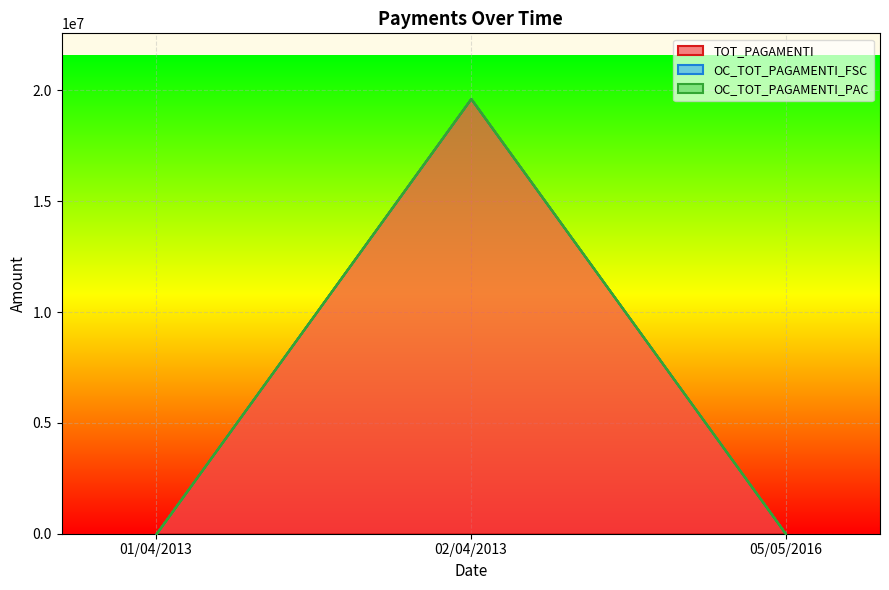

At which label does OC_TOT_PAGAMENTI_FSC reach its minimum?

01/04/2013